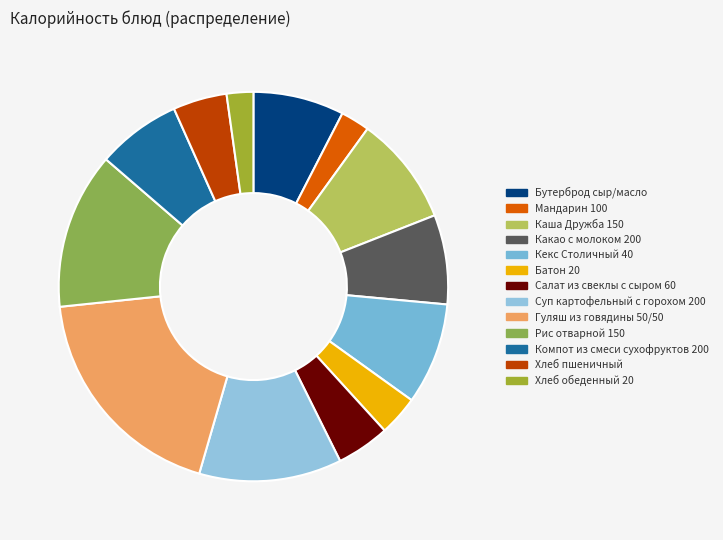

What percentage is the Какао с молоком 200 slice, to the nearest percent?

7%